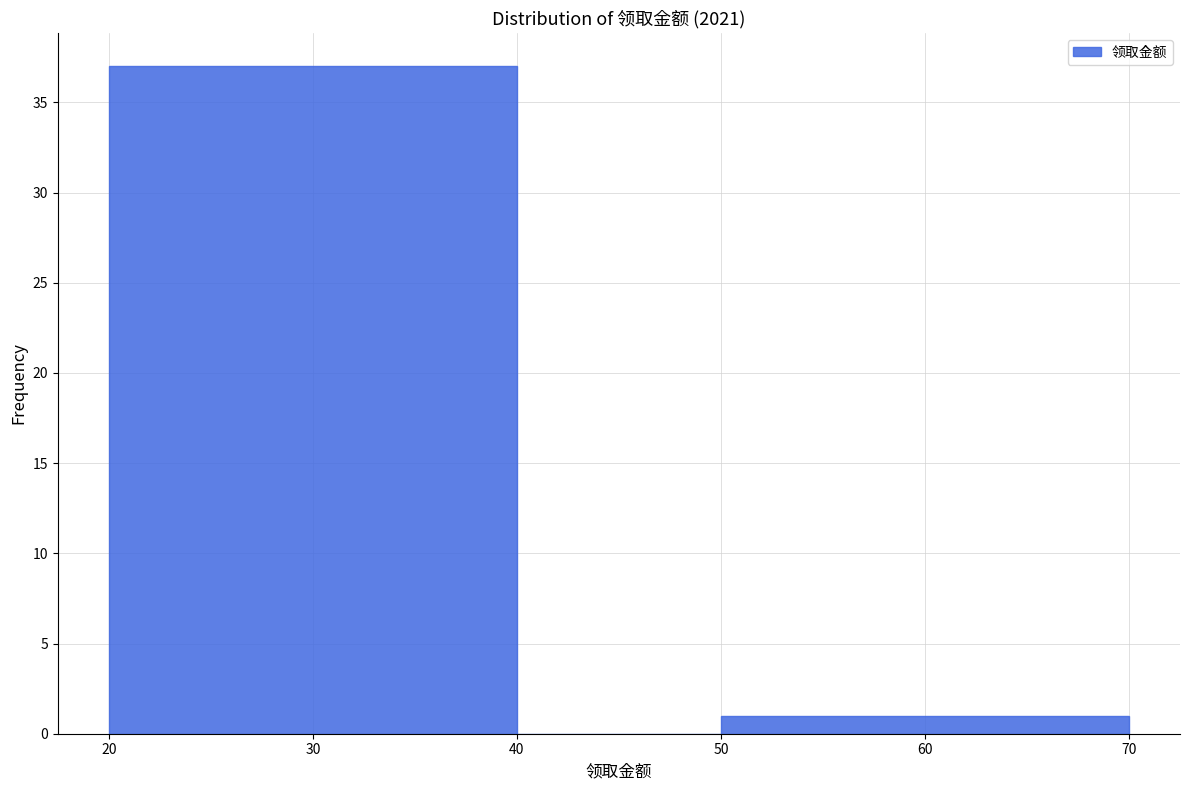

Reading left to right, list every bar in this chart as the range it spans on the x-axis followed by its height. The values are not printed on the chart, so give them approximately, as read against the axis.

20 to 40: 37
40 to 50: 0
50 to 70: 1